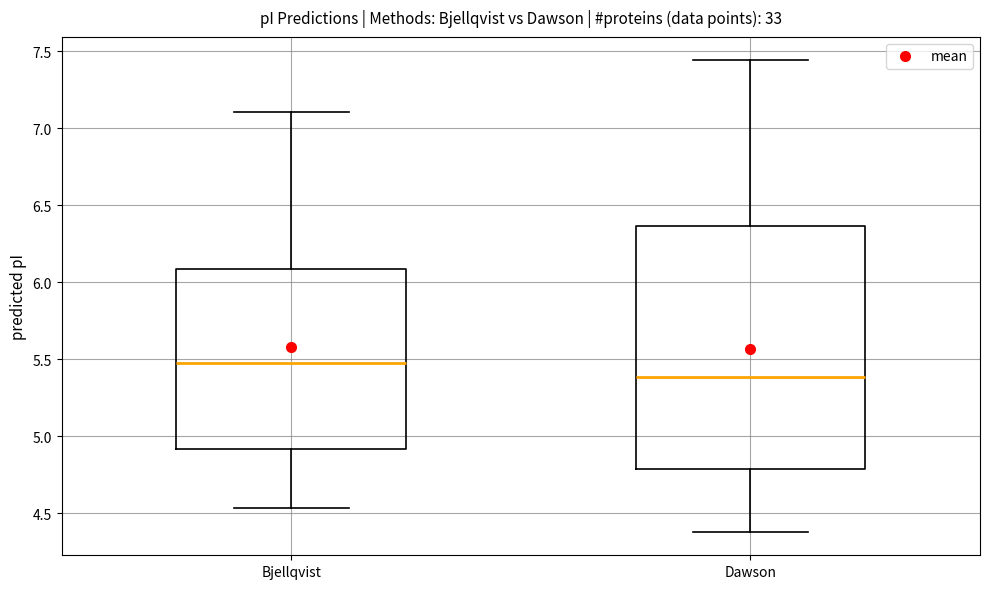

Reading left to right, read every box against the y-axis: the position of its median line, the range the box covers, and the ends of its whiskers. The values are not printed on the chart, so give them approximately, as read against the axis.

Bjellqvist: median 5.45, box 4.90 to 6.10, whiskers 4.55 to 7.10
Dawson: median 5.40, box 4.80 to 6.35, whiskers 4.40 to 7.45